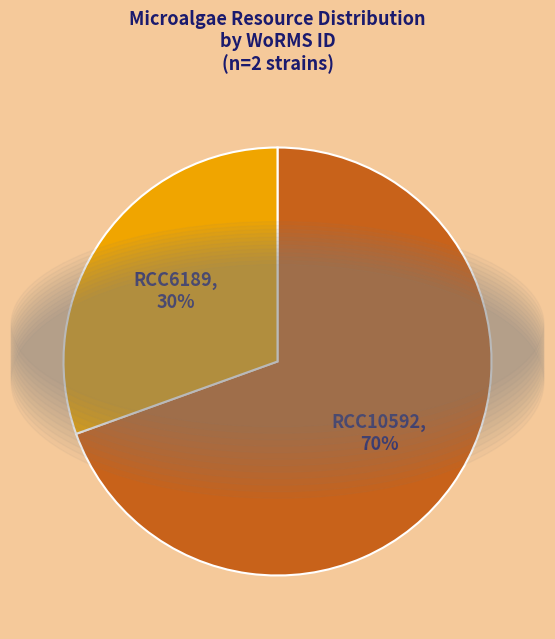

Which slice represents more than half of the pie?

RCC10592